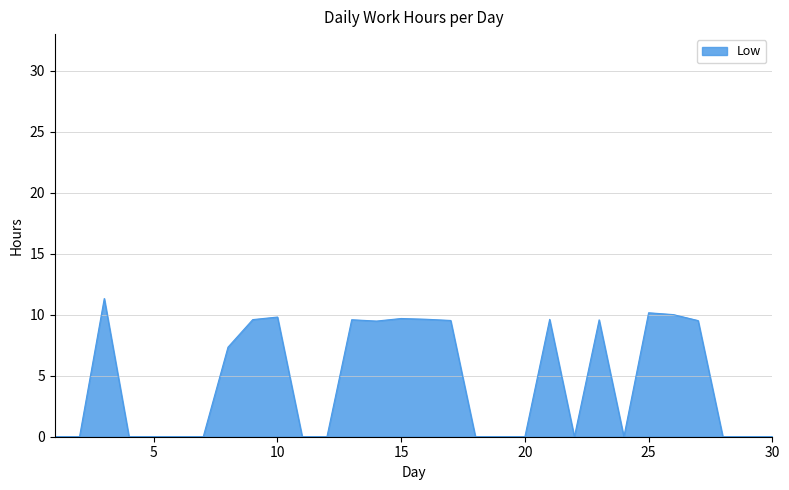

What is the maximum value shown in the chart?

11.3